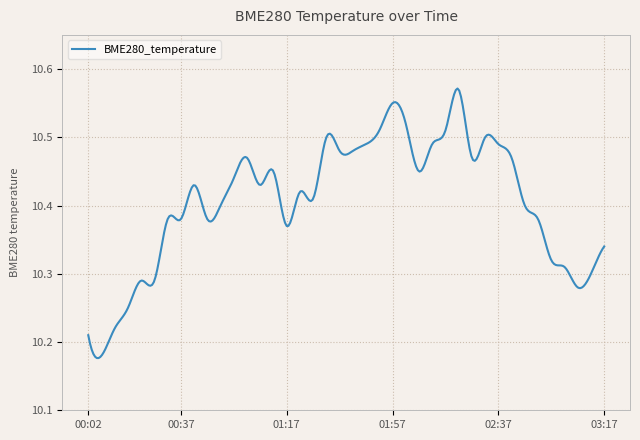

What is the difference between the maximum and minimum values?

0.4